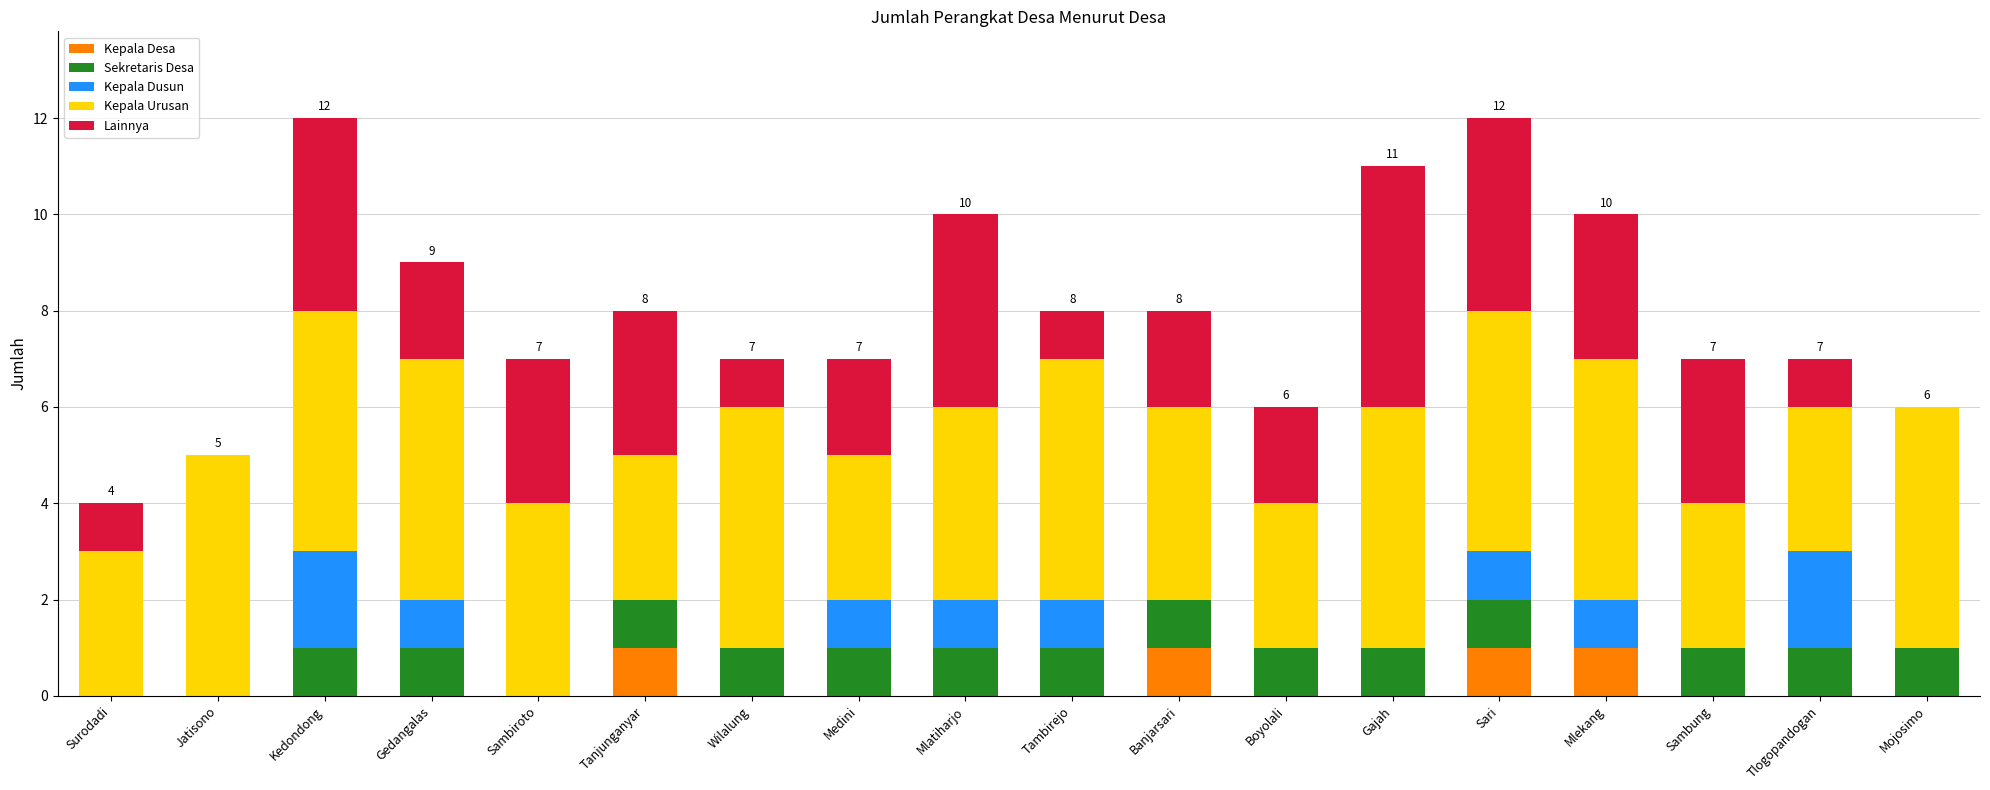

What is the total value across all series at Sambiroto?

7